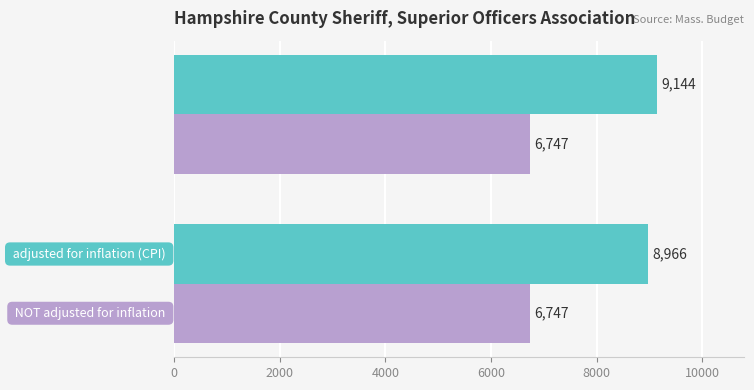

What is the minimum value shown in the chart?

6747